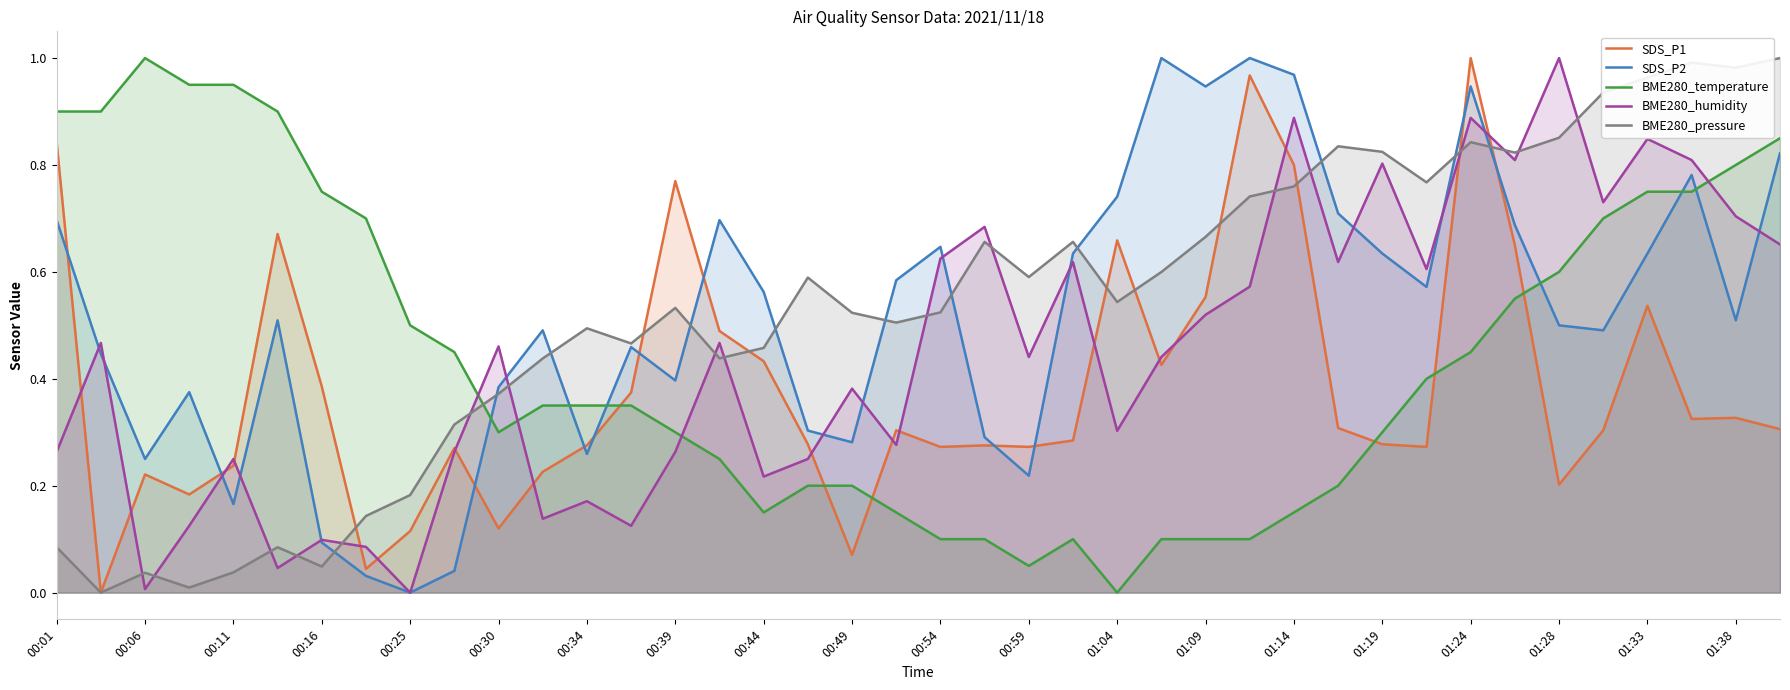

Which category has the lowest value in the SDS_P2 series?

00:25